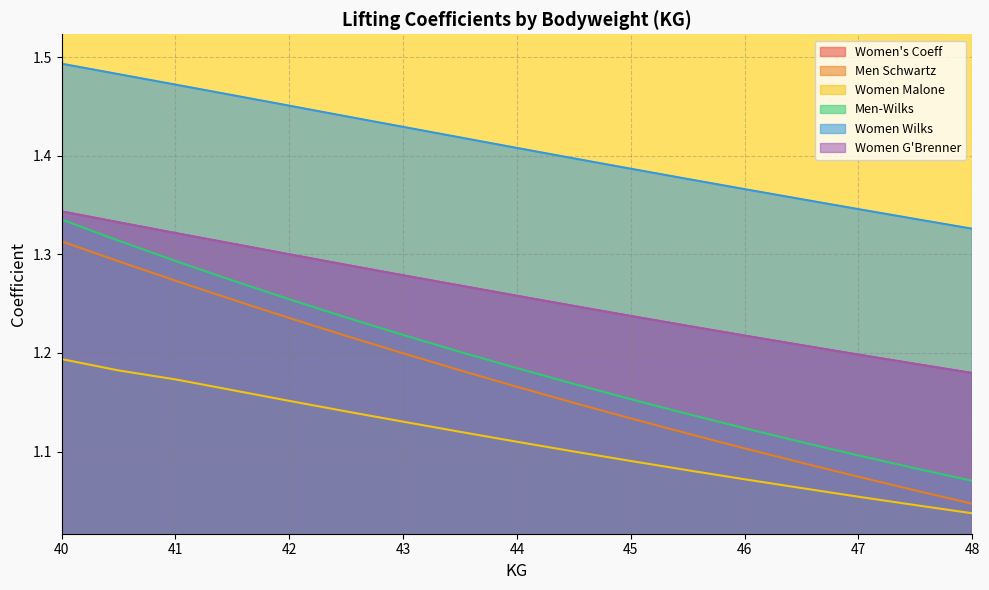

Which series changed the most between 43.0 and 44.5?

Men Schwartz